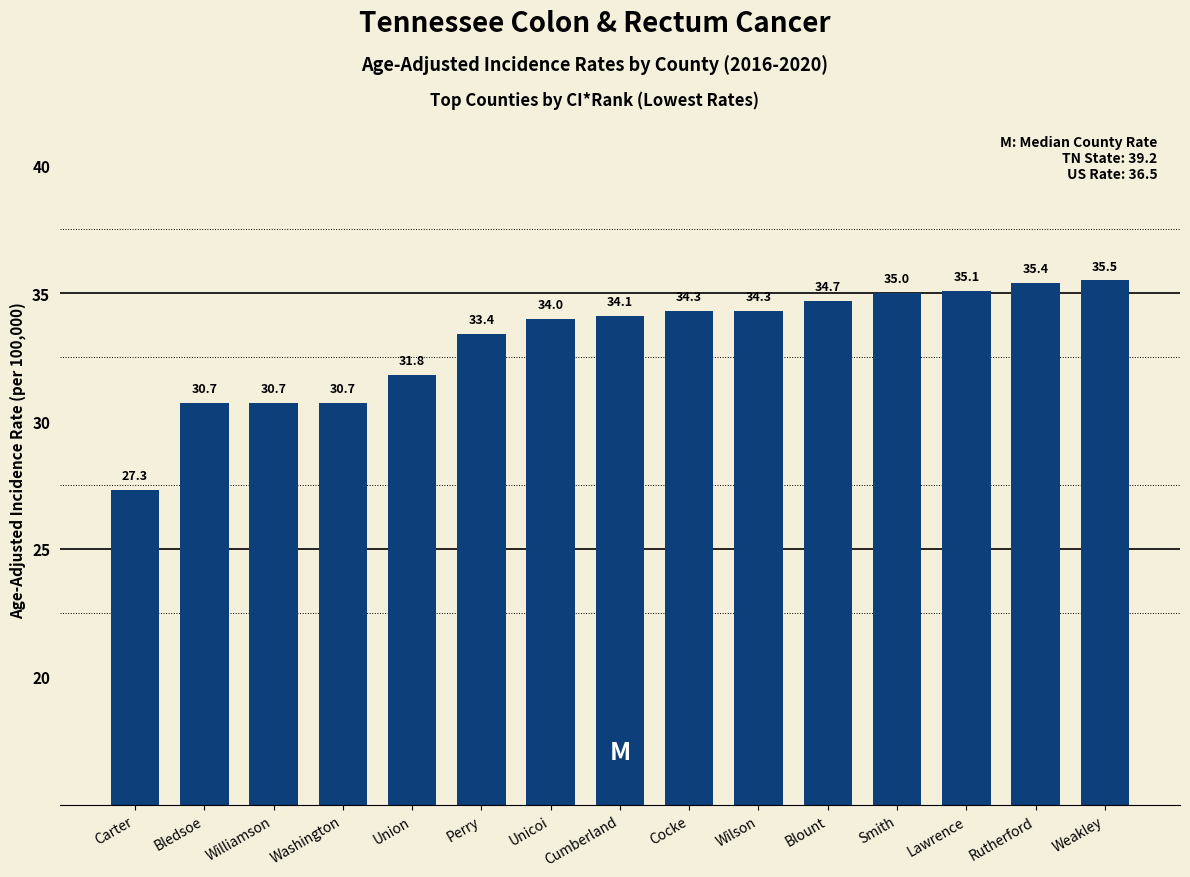

How many bars are there in total?

15